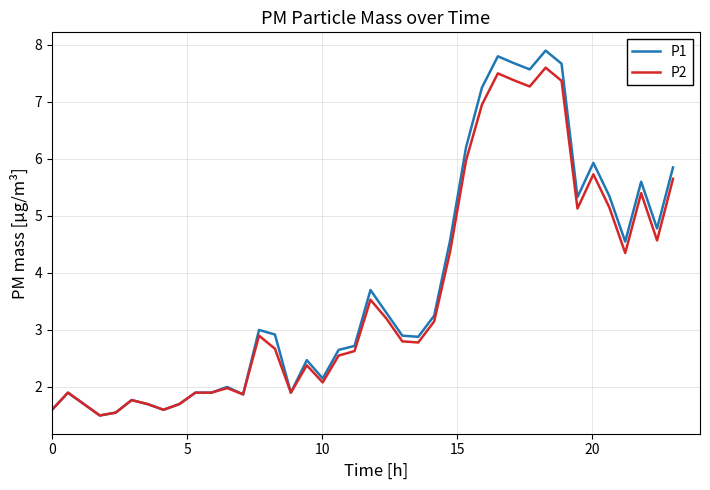

Does the chart have visible grid lines?

Yes